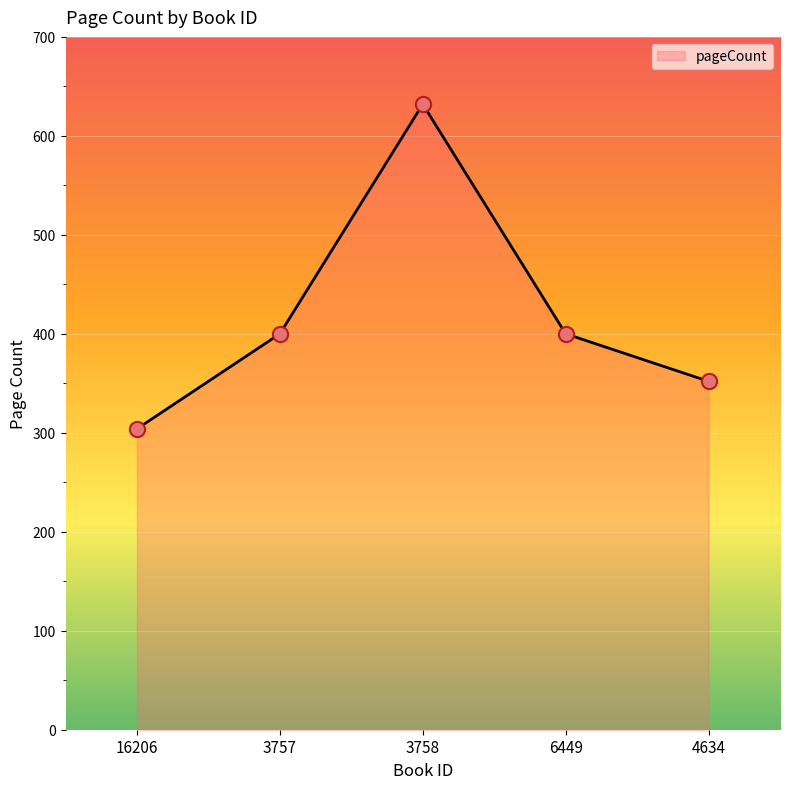

Approximately how many times larger is the value at 3757 compared to 16206?

1.3